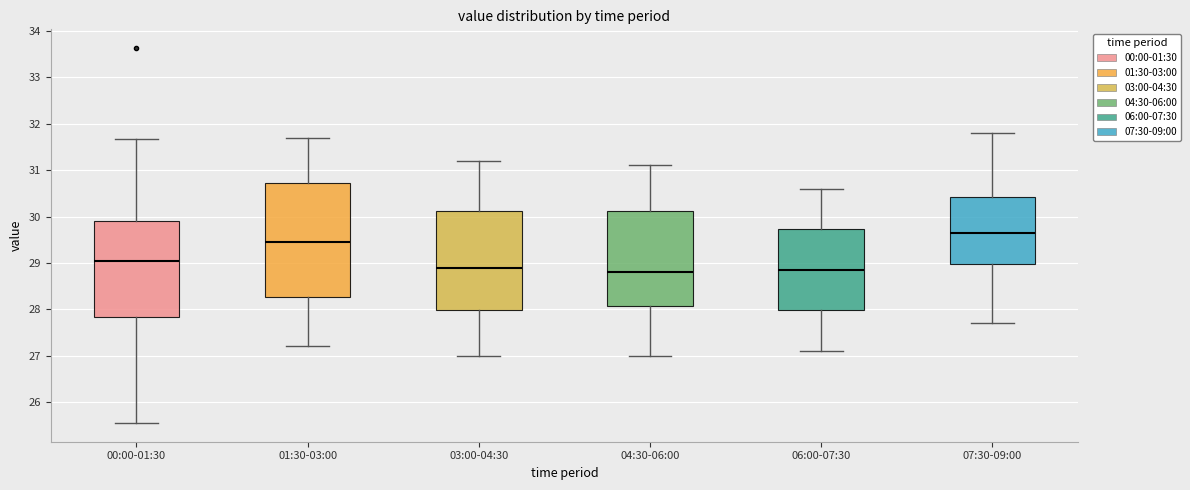

Where does the upper whisker of the box for 06:00-07:30 end on the y-axis? The values are not printed on the chart, so give them approximately, as read against the axis.

30.6